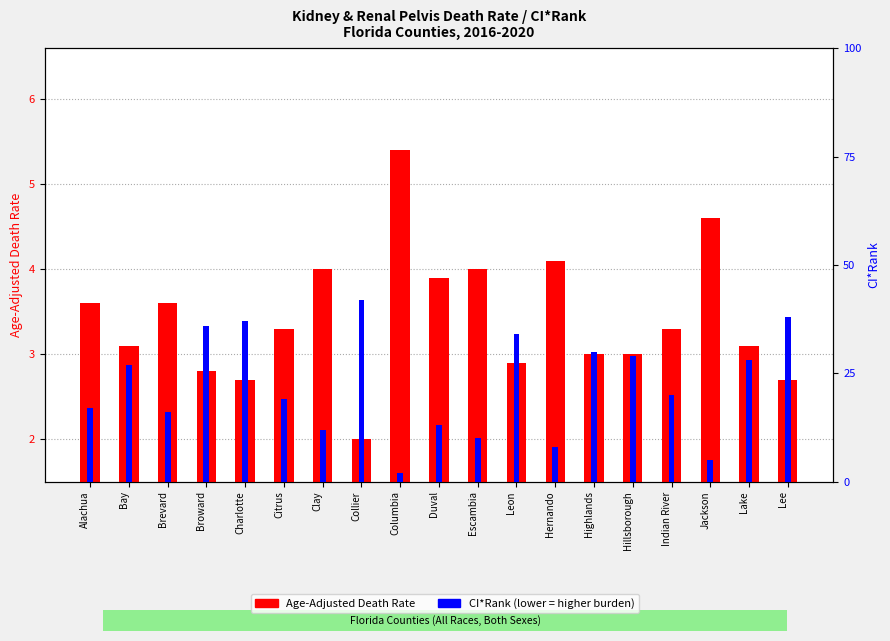

True or false: CI*Rank has a value of 20.0 at Hillsborough.

False